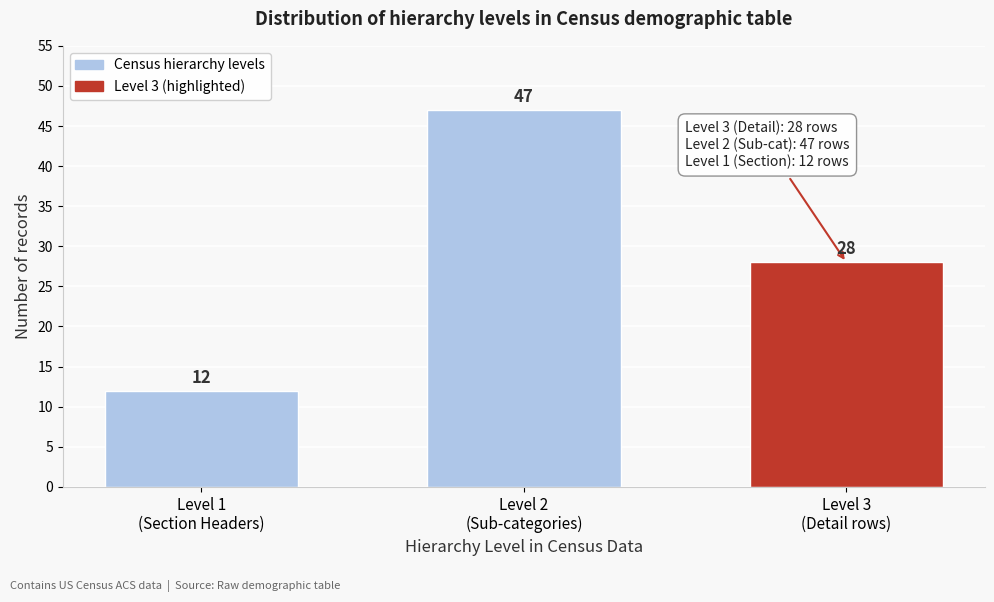

Reading left to right, what are all the values shown in this chart?

12	47	28